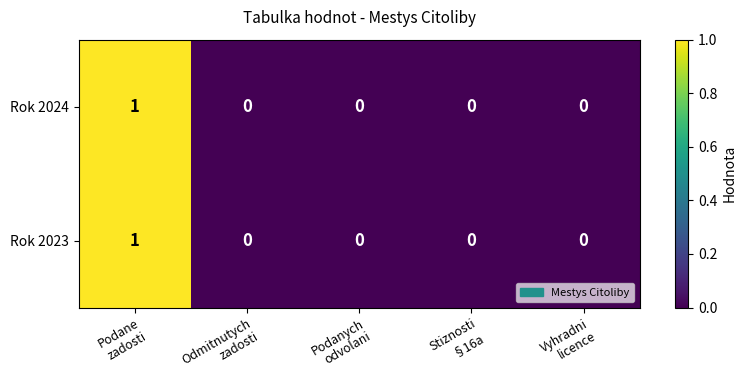

How many distinct data groups are displayed?

2